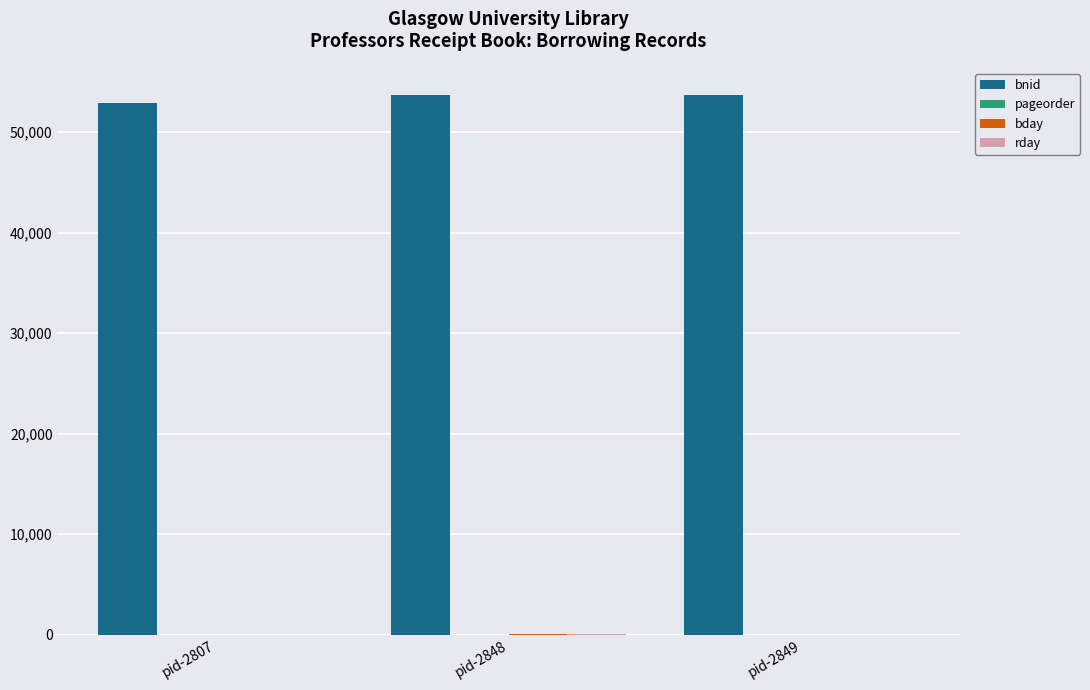

The bnid series shows 91585 at pid-2807. True or false?

False